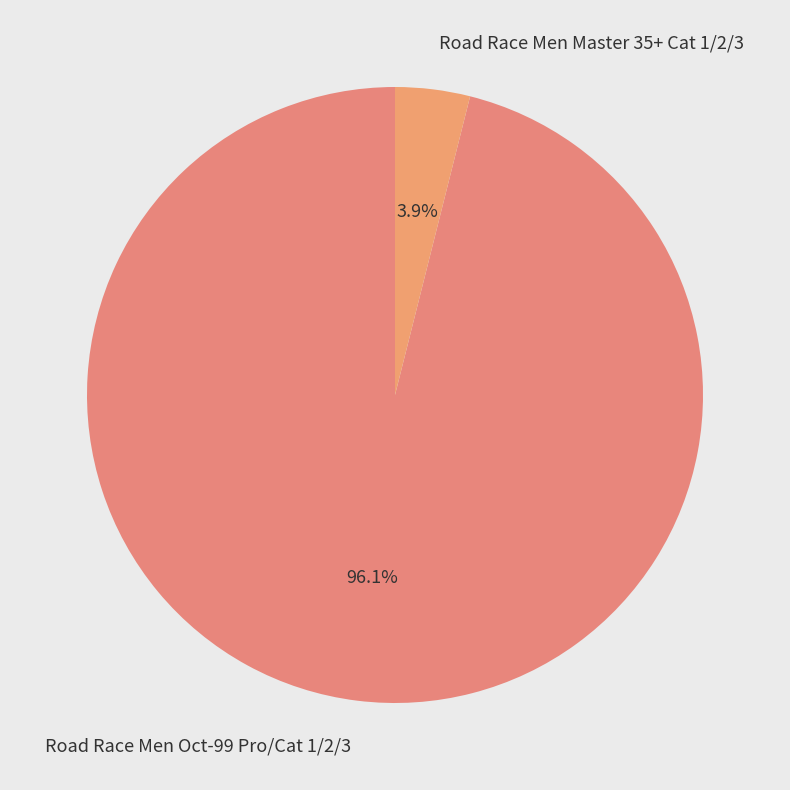

Is it true that Road Race Men Master 35+ Cat 1/2/3 is 16% of the pie?

False